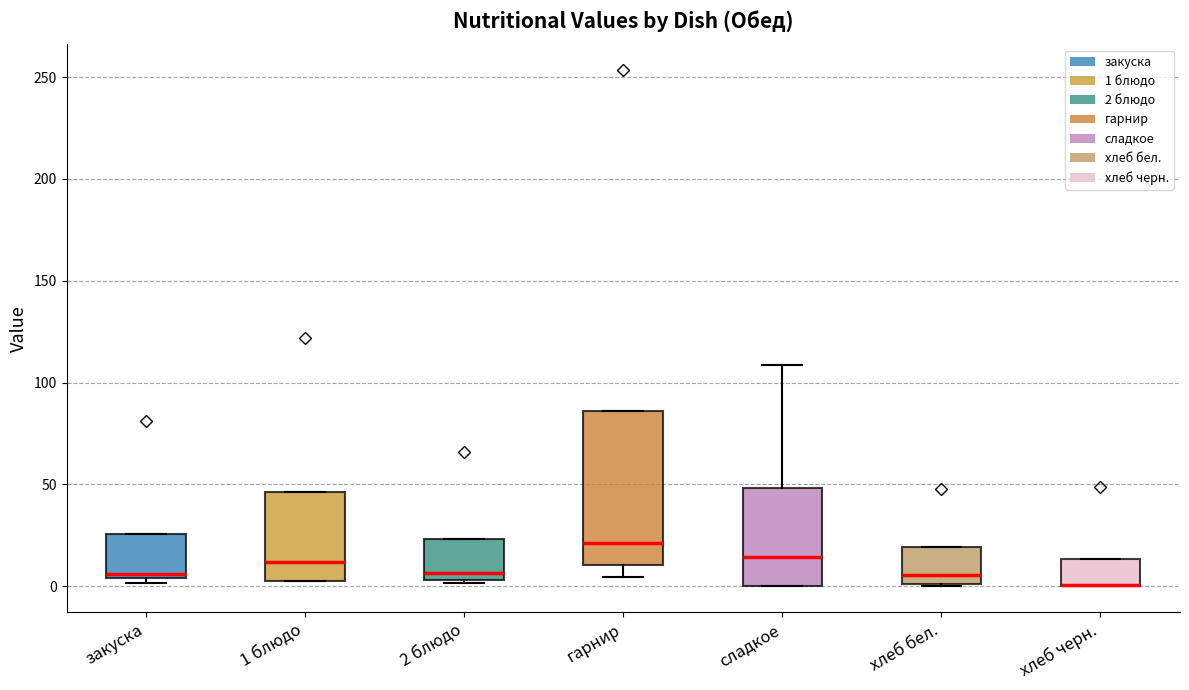

Which box is the tallest, from its lower edge to its upper edge?

гарнир